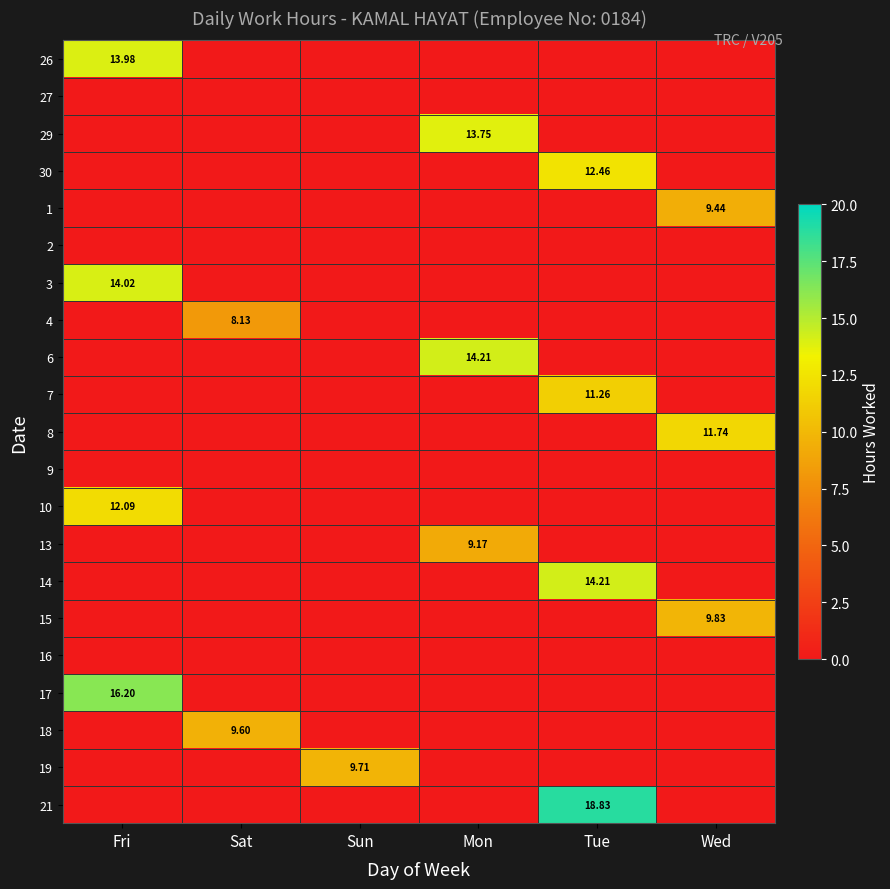

Rank the series at Wed from lowest to highest value.

26, 27, 29, 30, 2, 3, 4, 6, 7, 9, 10, 13, 14, 16, 17, 18, 19, 21, 1, 15, 8